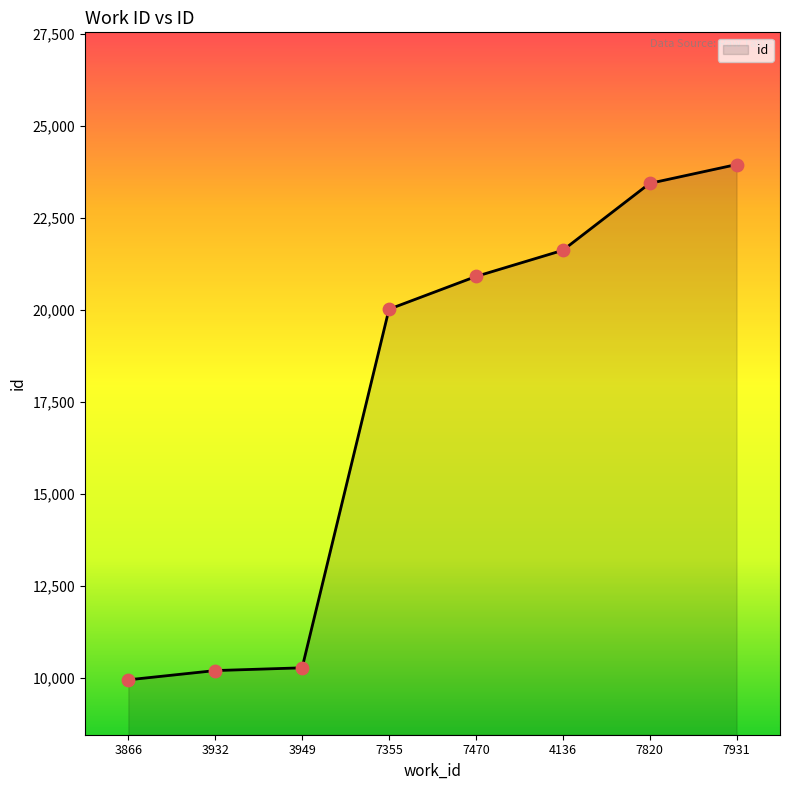

What is the change in value from 7820 to 7931?

+512